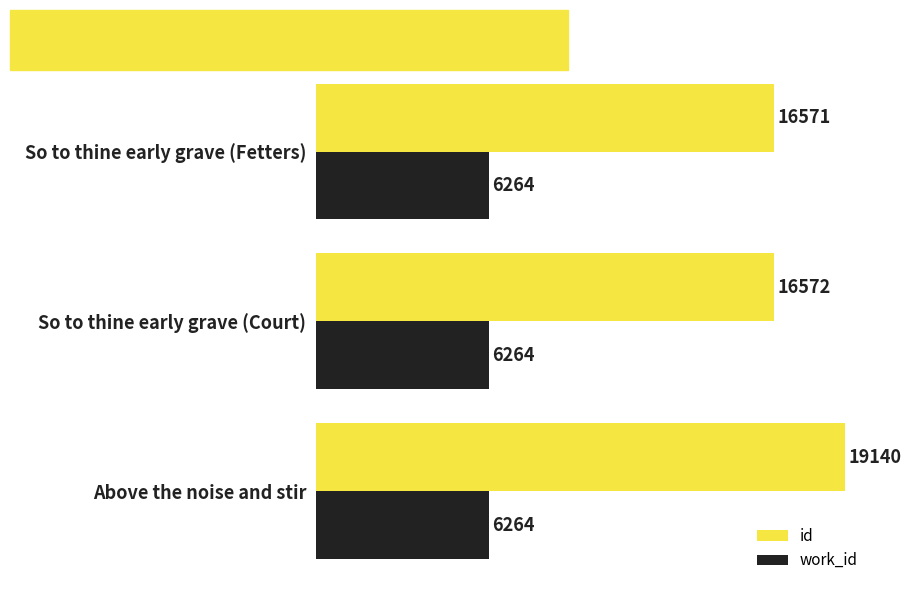

List the series in order of their peak value, lowest first.

work_id, id